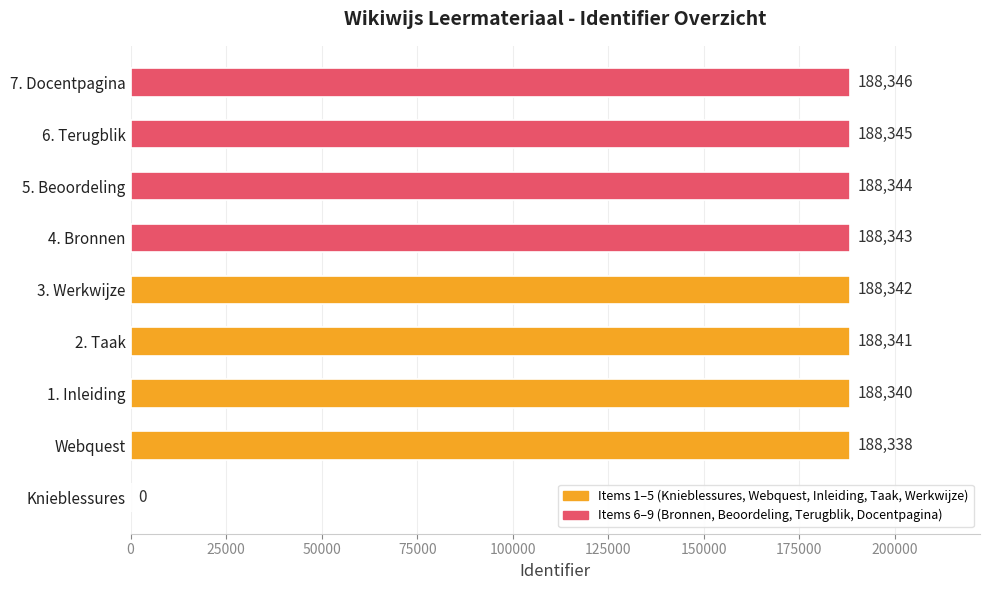

What is the maximum value shown in the chart?

188346